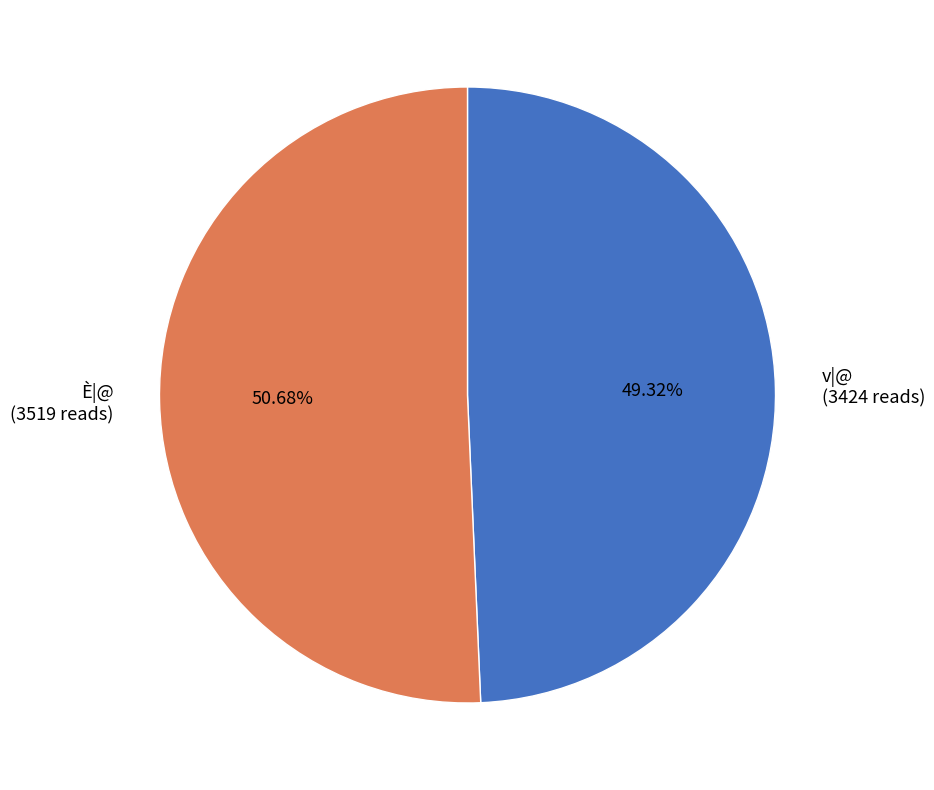

Is there a majority slice in this chart?

Yes